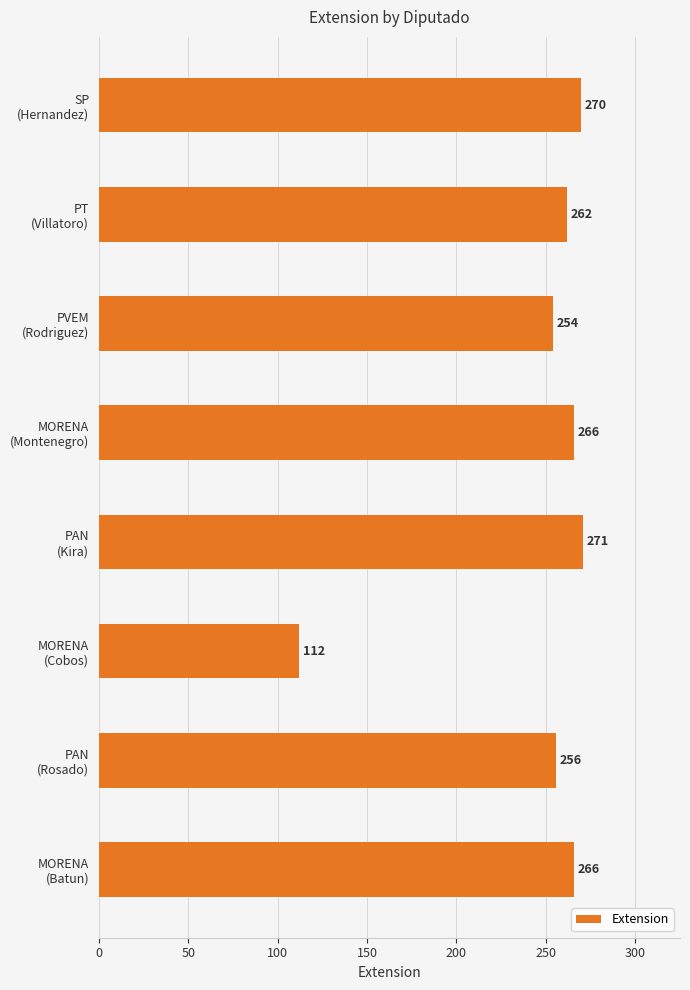

What is the average value?

245